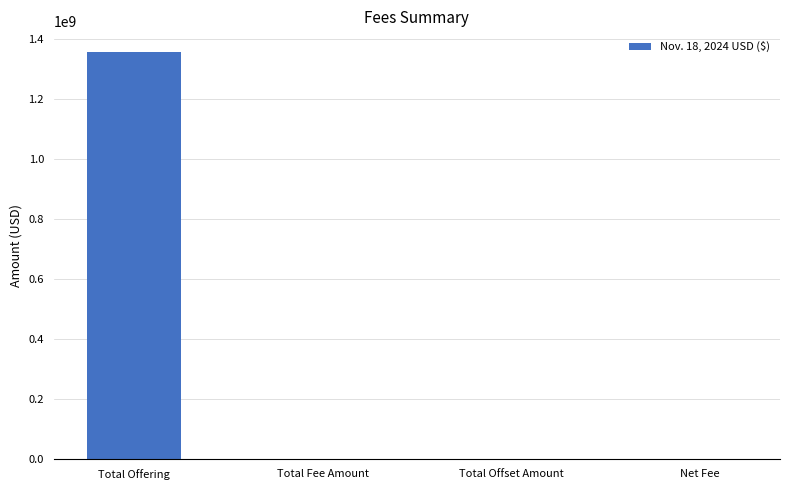

Is it true that the value at Total Offset Amount is -549047216.0?

False